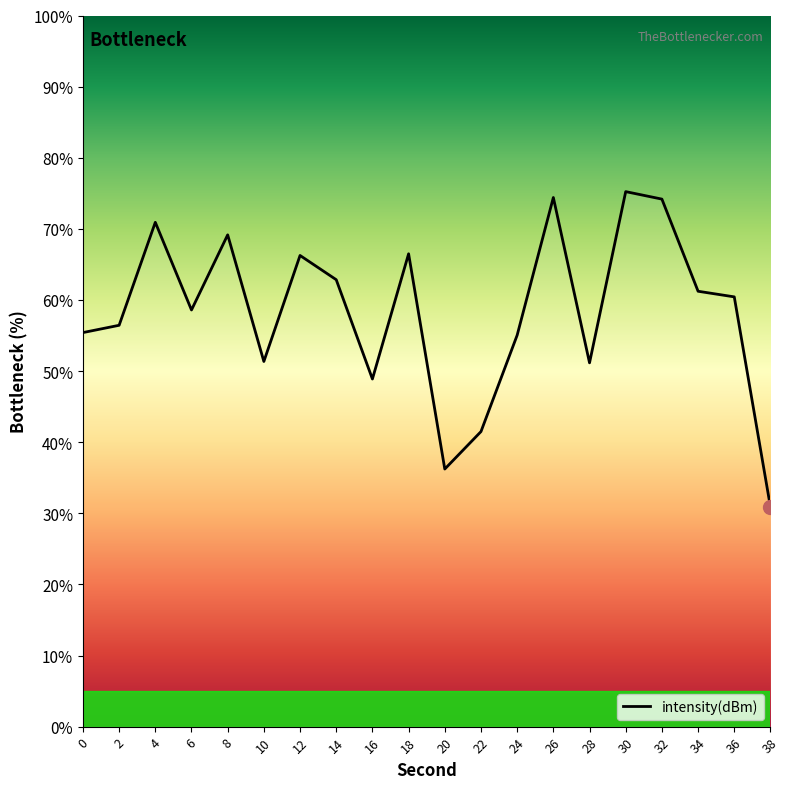

True or false: the data has more than 2 interior local peaks.

True